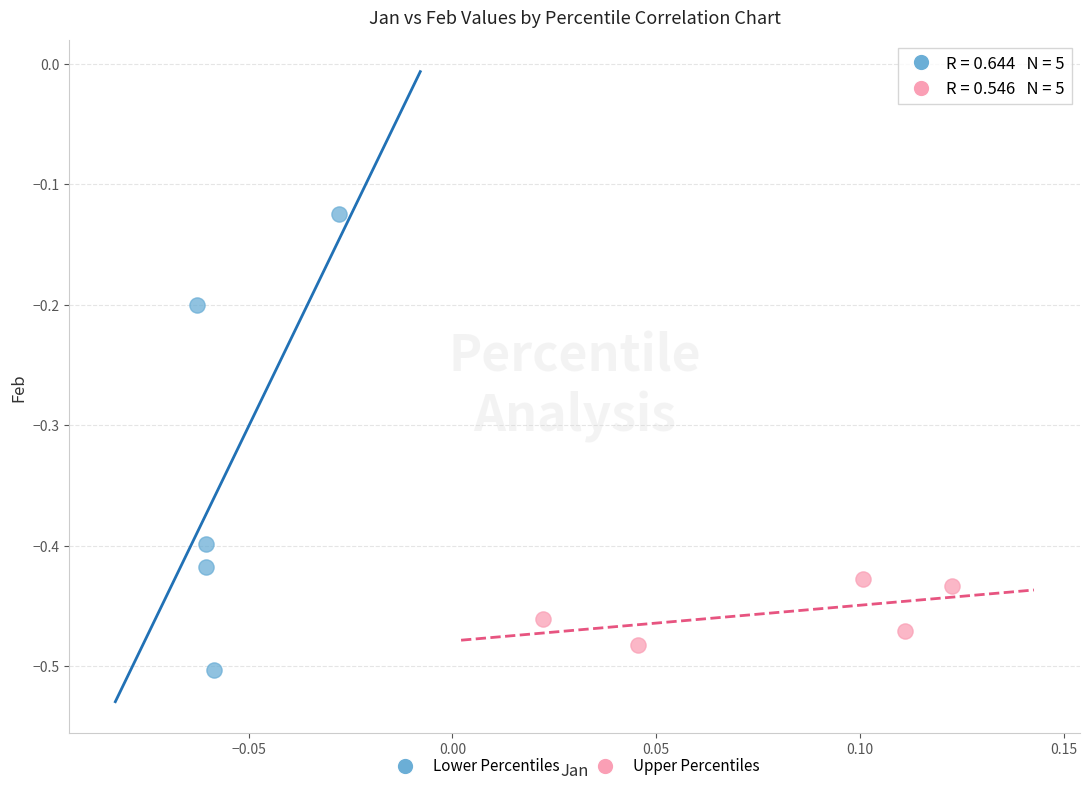

Which series has the widest spread of Y values?

Lower Percentiles